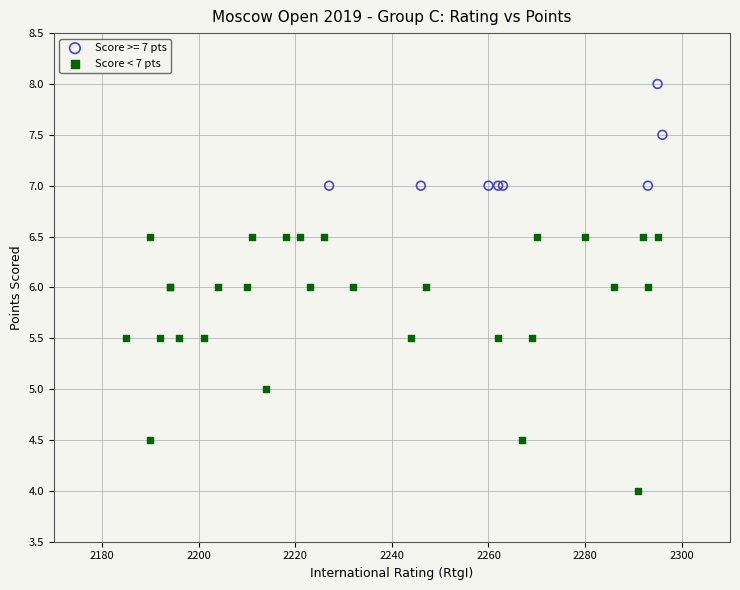

Which series reaches the maximum Y coordinate?

Score >= 7 pts